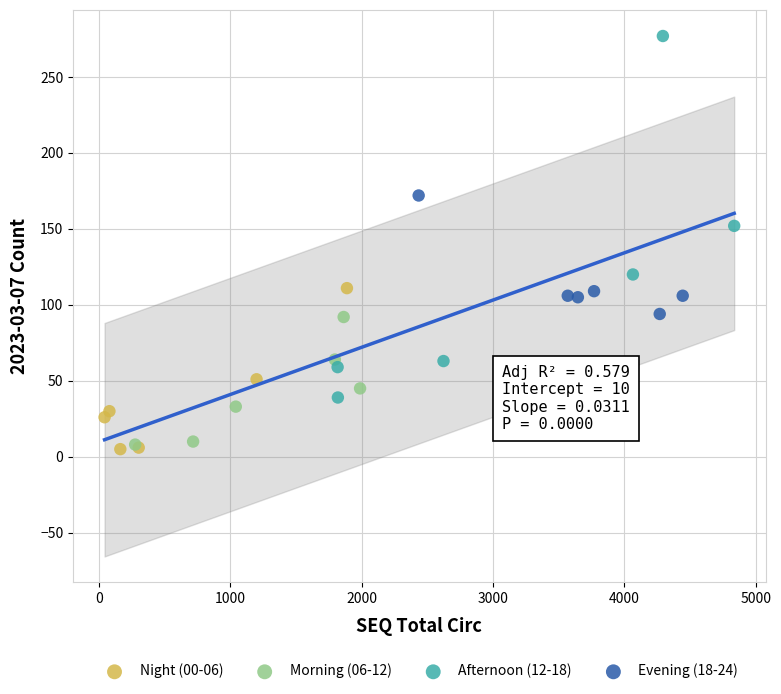

Which series has the largest Y range (max minus min)?

Afternoon (12-18)